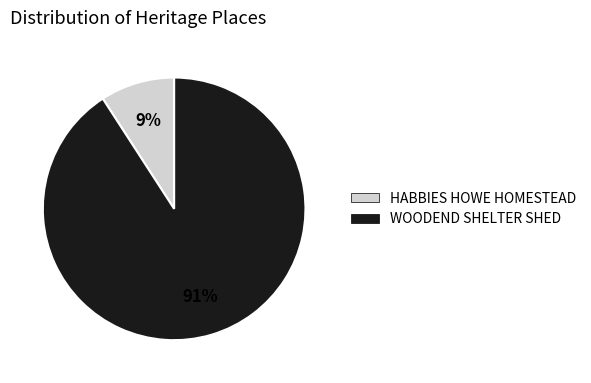

To the nearest percent, what is the difference between the WOODEND SHELTER SHED and HABBIES HOWE HOMESTEAD slice percentages?

82%